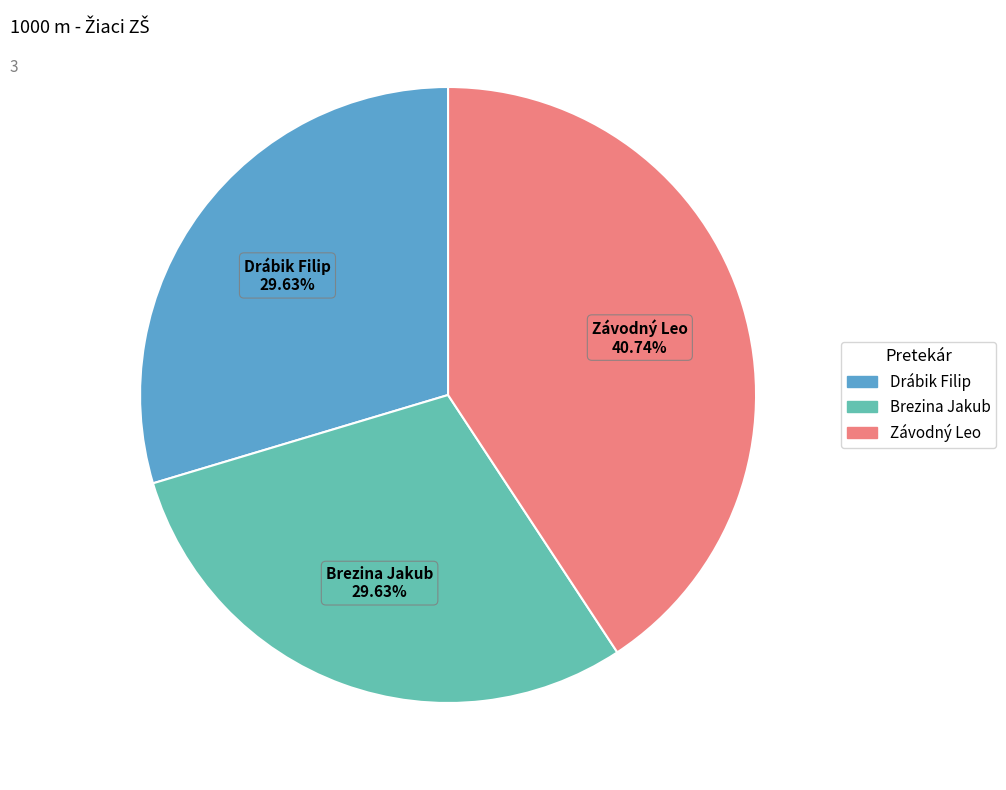

Is there any slice that represents more than half of the pie?

No